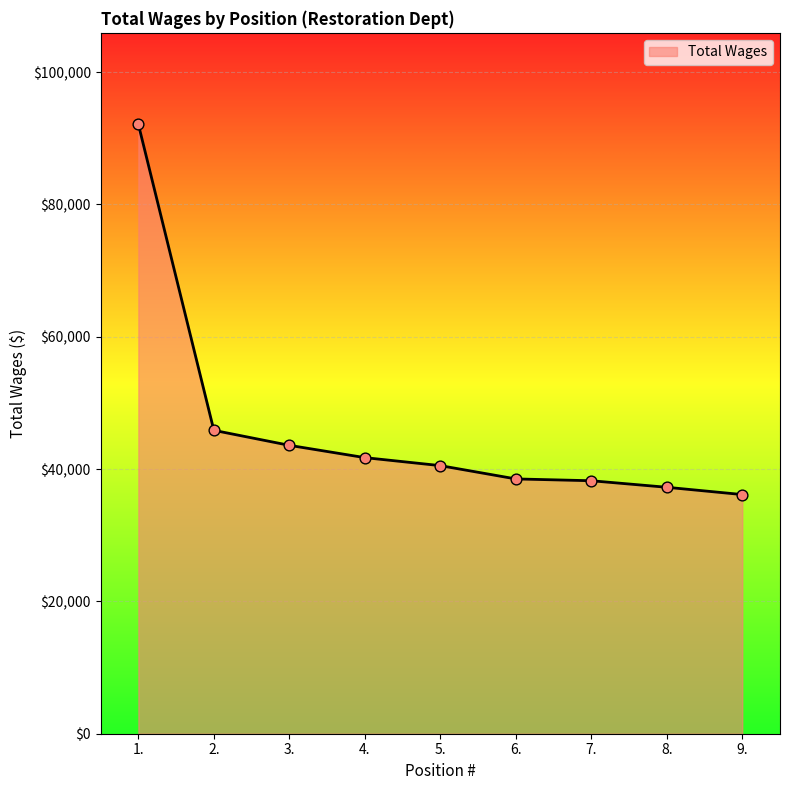

What is the change in value from 3. to 7.?

-5352